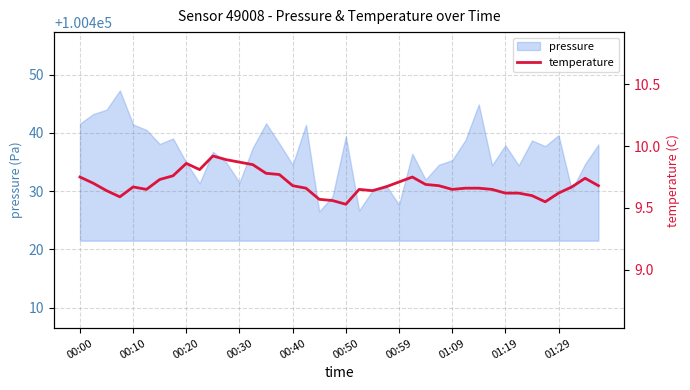

What is the ratio of the value at 00:30 to the value at 00:10?

1.0